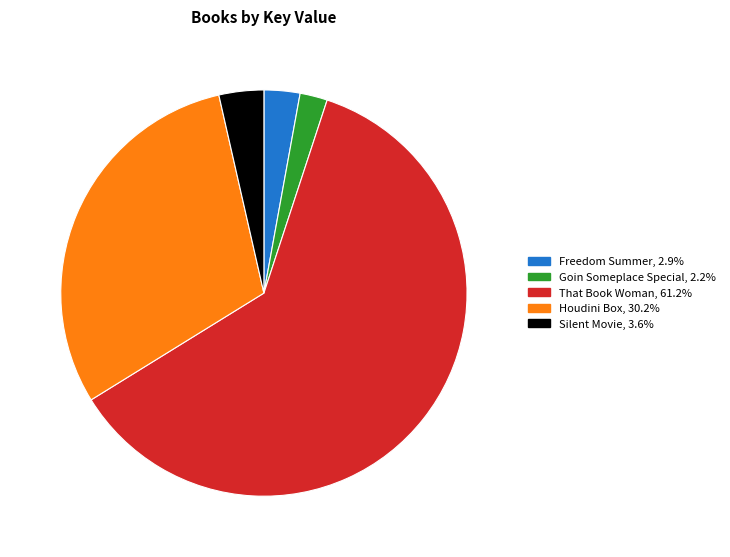

What is the largest slice in the pie chart?

That Book Woman